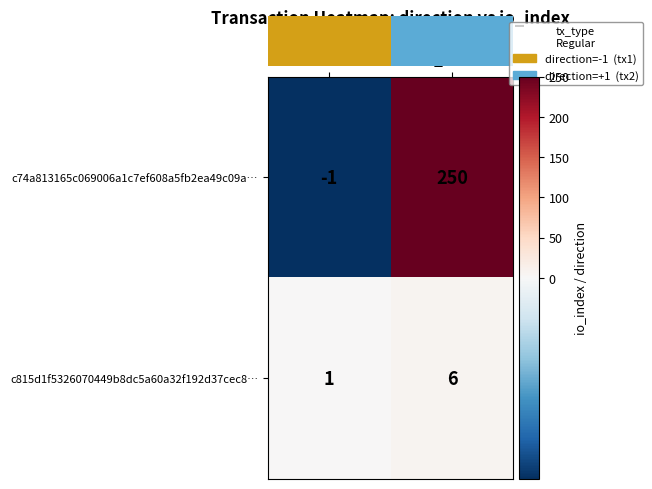

Which series has the widest spread of values?

c74a813165c069006a1c7ef608a5fb2ea49c09a…